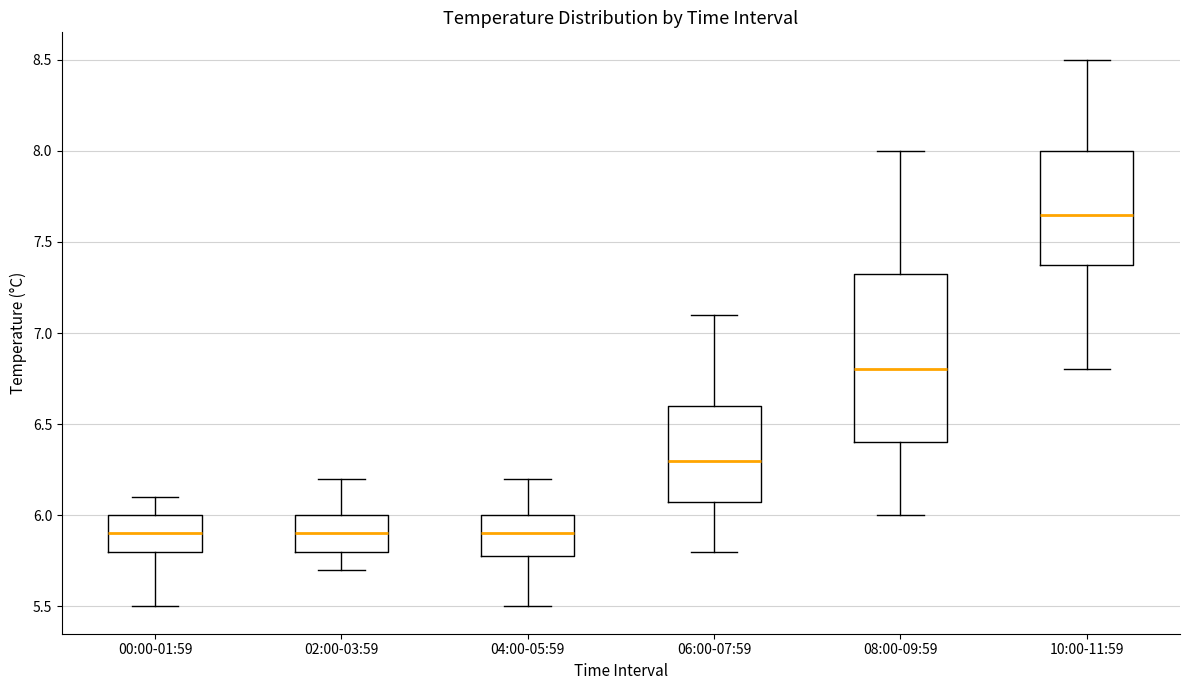

Reading left to right, transcribe this box plot: for each box, give where its median line is, the range the box spans, and where its two whiskers end, as read against the y-axis. The values are not printed on the chart, so give them approximately, as read against the axis.

00:00-01:59: median 5.90, box 5.80 to 6.00, whiskers 5.50 to 6.10
02:00-03:59: median 5.90, box 5.80 to 6.00, whiskers 5.70 to 6.20
04:00-05:59: median 5.90, box 5.80 to 6.00, whiskers 5.50 to 6.20
06:00-07:59: median 6.30, box 6.10 to 6.60, whiskers 5.80 to 7.10
08:00-09:59: median 6.80, box 6.40 to 7.35, whiskers 6.00 to 8.00
10:00-11:59: median 7.65, box 7.40 to 8.00, whiskers 6.80 to 8.50